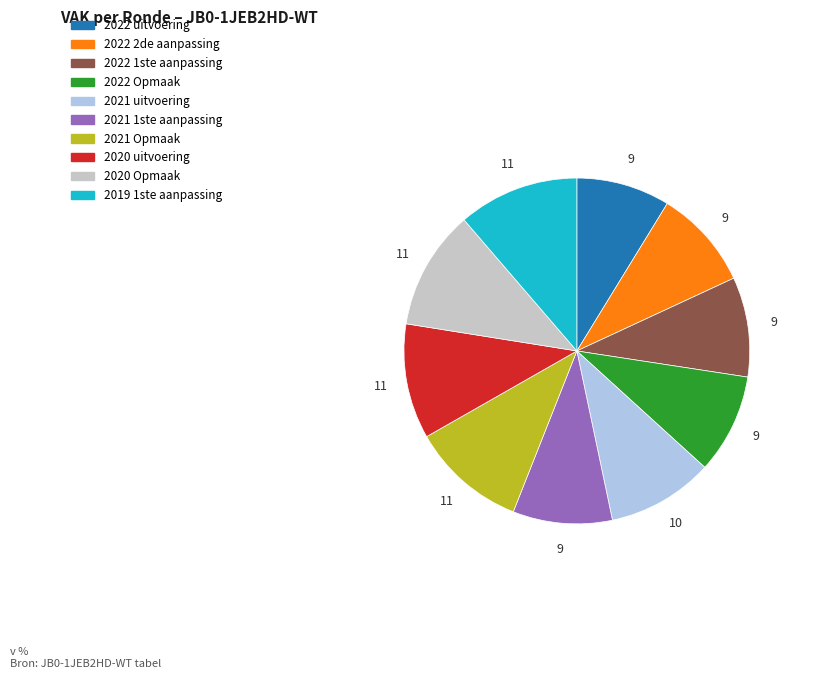

Which slice is the smallest?

2022 uitvoering